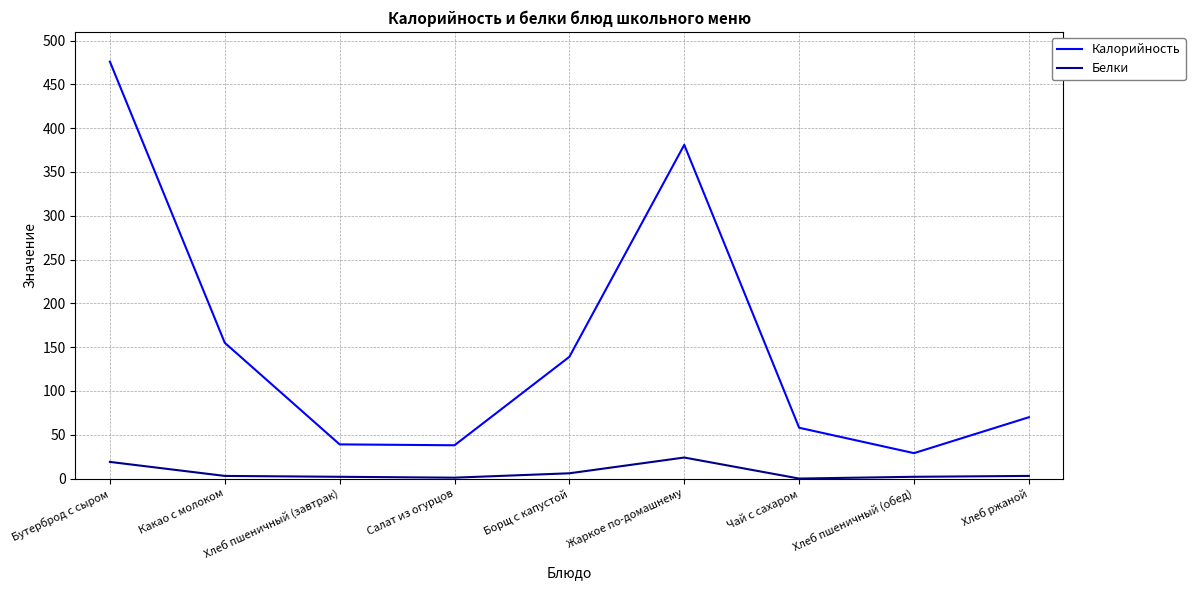

Which category has the highest value in the Калорийность series?

Бутерброд с сыром